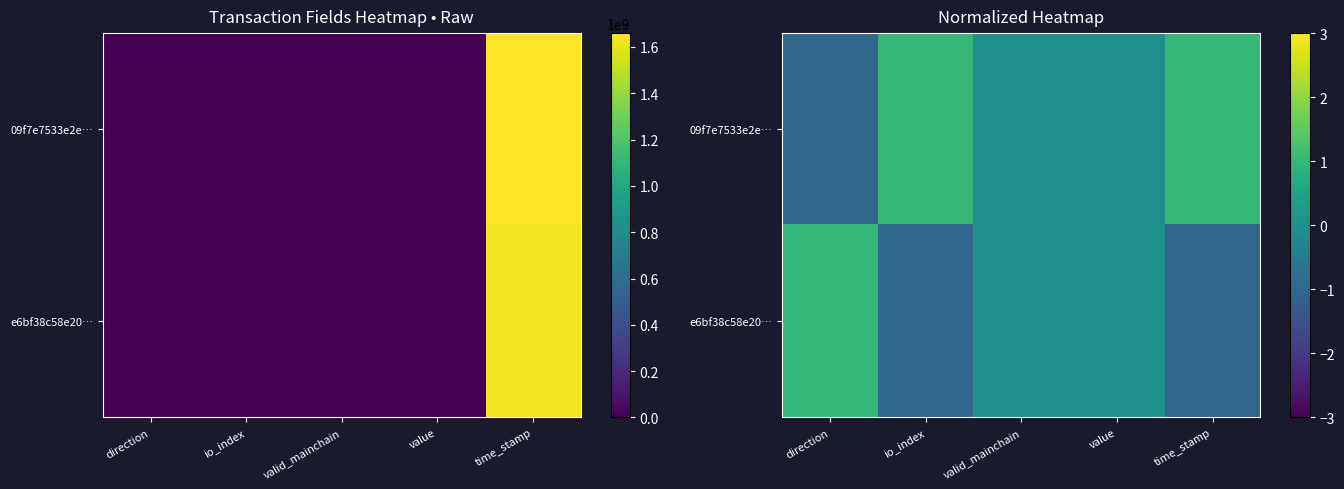

What is the difference between the maximum and minimum values in the e6bf38c58e20… series?

2